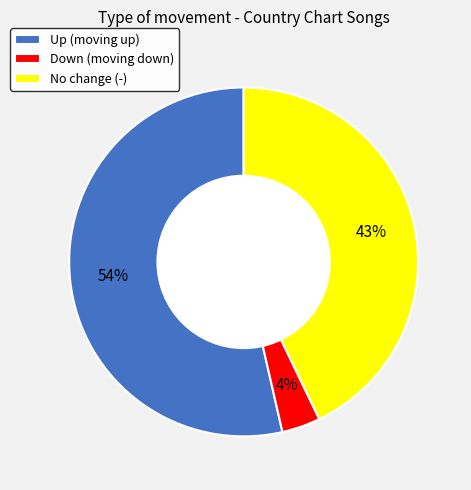

Count the number of slices in the pie.

3